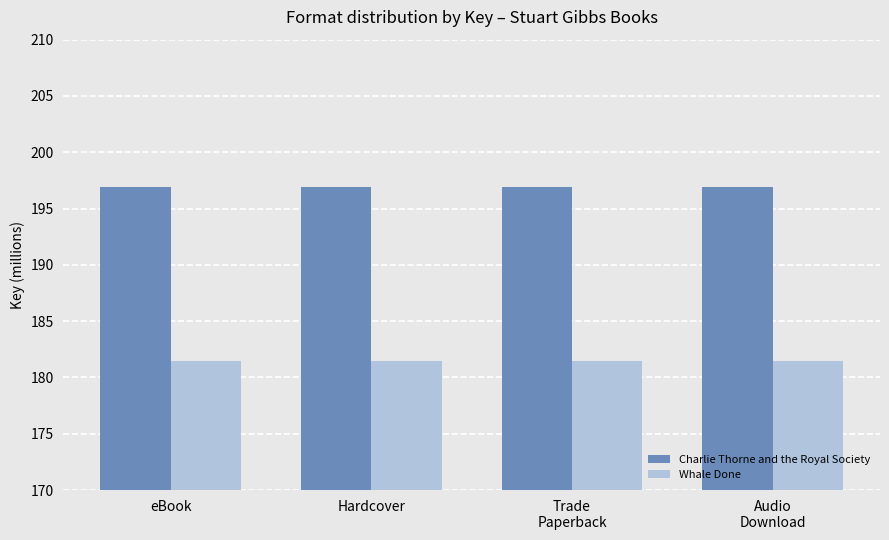

Rank the series at Audio
Download from lowest to highest value.

Whale Done, Charlie Thorne and the Royal Society